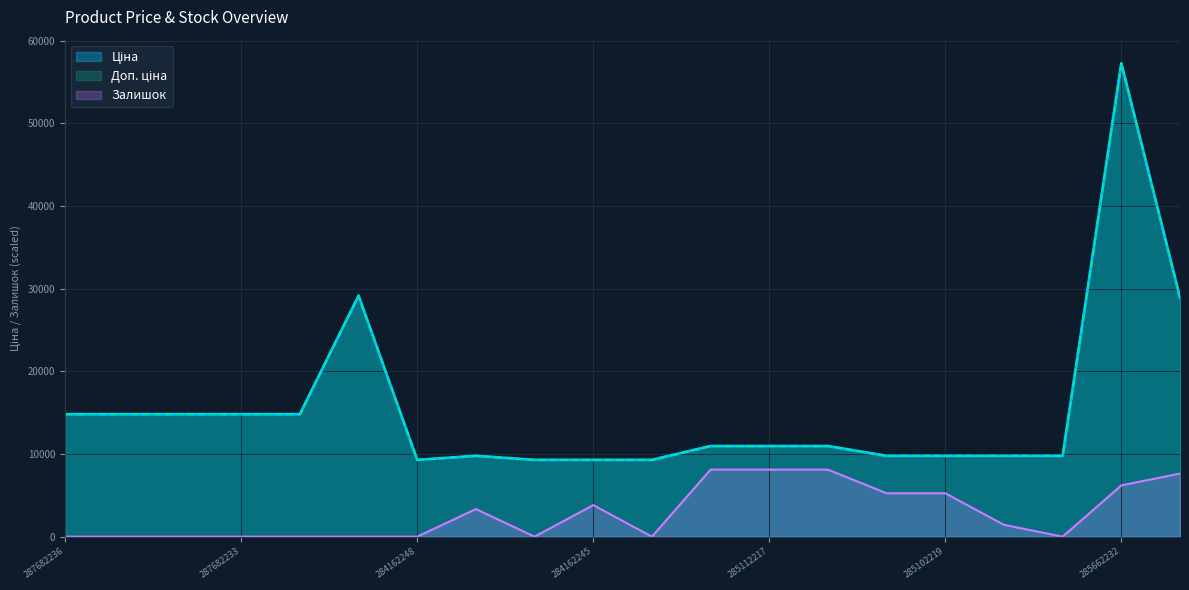

What is the average value of the Ціна series?

15416.6